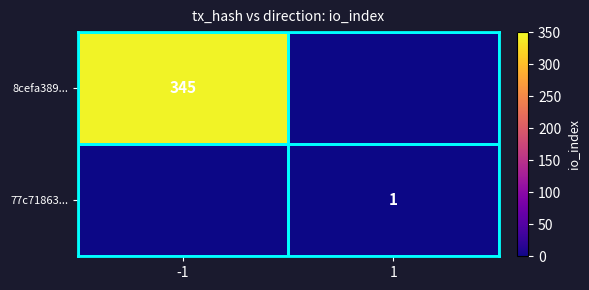

Which label corresponds to the smallest value in the chart?

1